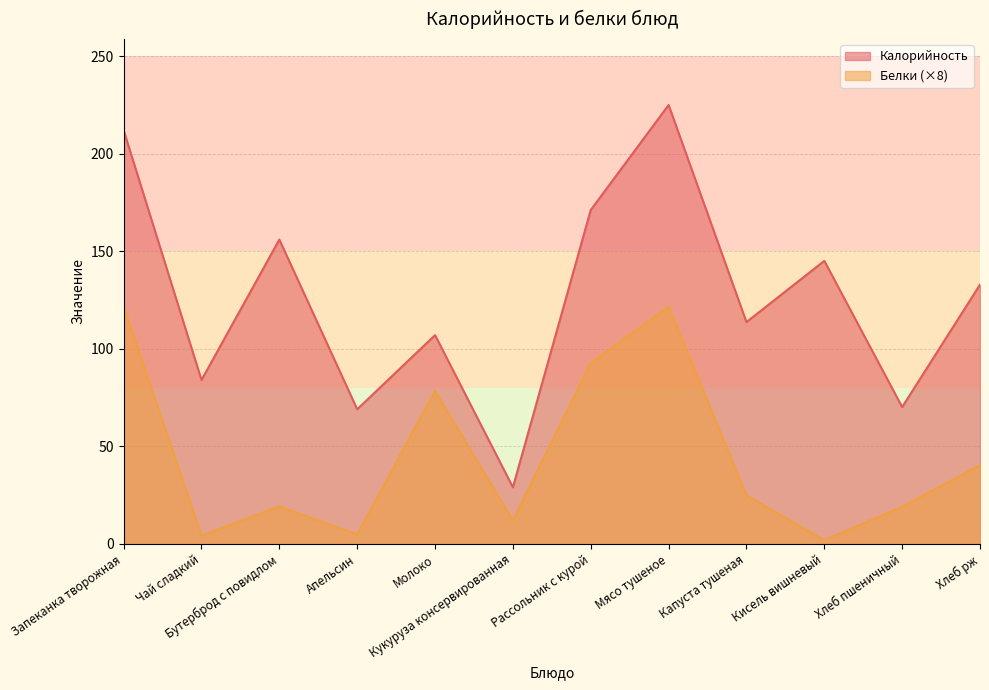

Which series changed the most between Бутерброд с повидлом and Мясо тушеное?

Белки (×8)